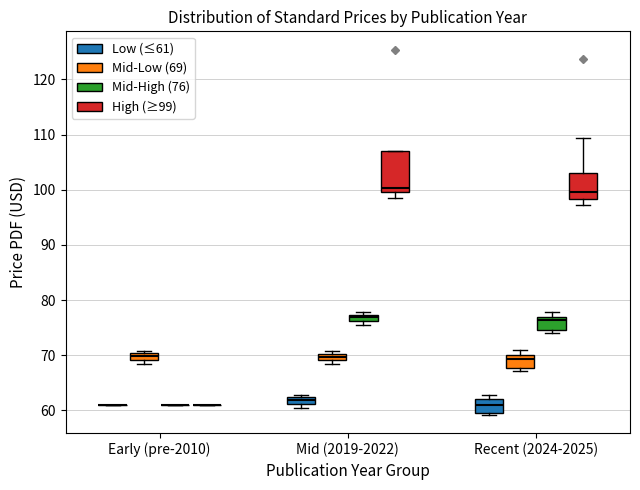

Comparing the boxes themselves (not the whiskers), which one is the tallest?

Mid (2019-2022) (High (≥99))